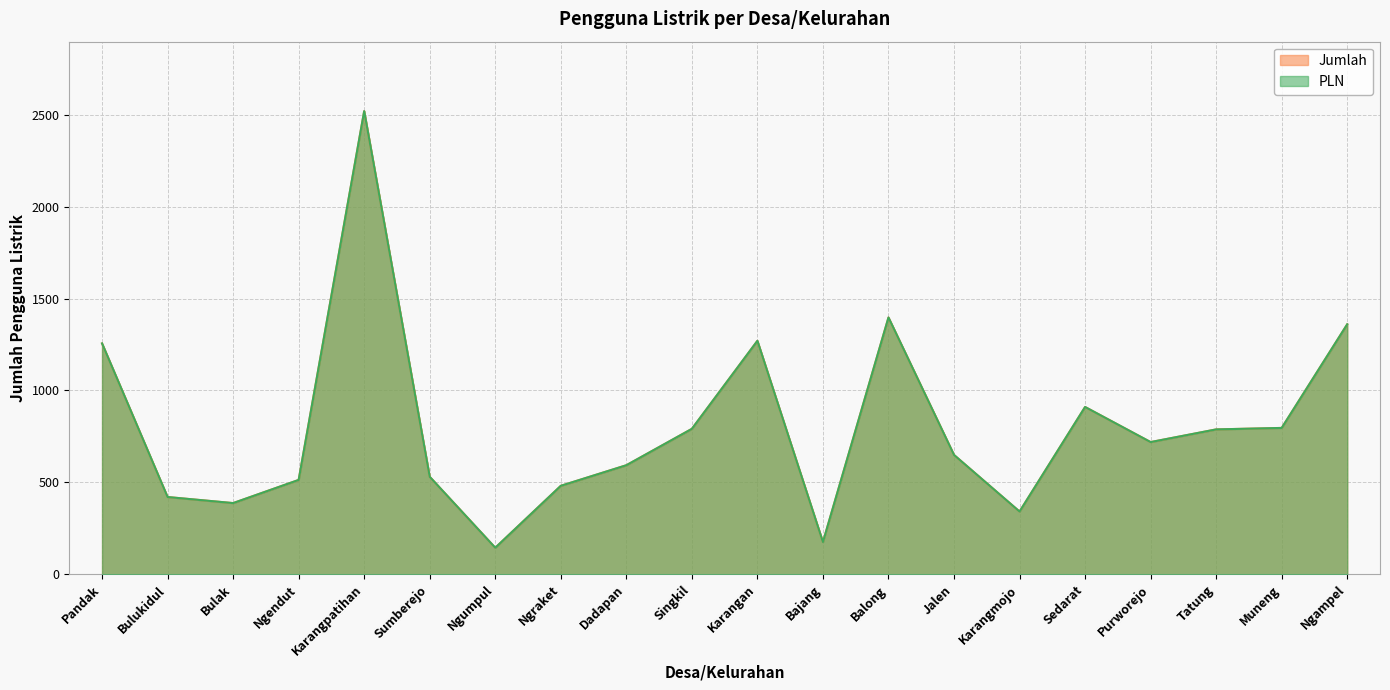

Reading left to right, transcribe all the data shown in this chart.

PLN: Pandak=1256	Bulukidul=420	Bulak=387	Ngendut=513	Karangpatihan=2520	Sumberejo=530	Ngumpul=144	Ngraket=481	Dadapan=593	Singkil=791	Karangan=1270	Bajang=175	Balong=1397	Jalen=649	Karangmojo=341	Sedarat=910	Purworejo=719	Tatung=788	Muneng=796	Ngampel=1360
Jumlah: Pandak=1256	Bulukidul=420	Bulak=387	Ngendut=513	Karangpatihan=2520	Sumberejo=530	Ngumpul=144	Ngraket=481	Dadapan=593	Singkil=791	Karangan=1270	Bajang=175	Balong=1397	Jalen=649	Karangmojo=341	Sedarat=910	Purworejo=719	Tatung=788	Muneng=796	Ngampel=1360